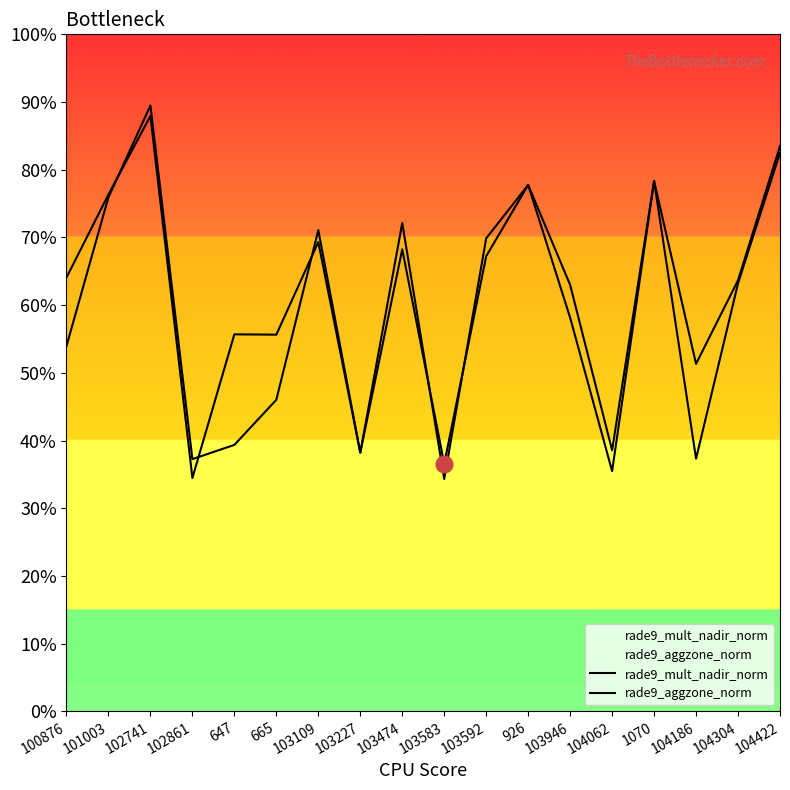

What is the sum of all rade9_mult_nadir_norm values?

1064.0